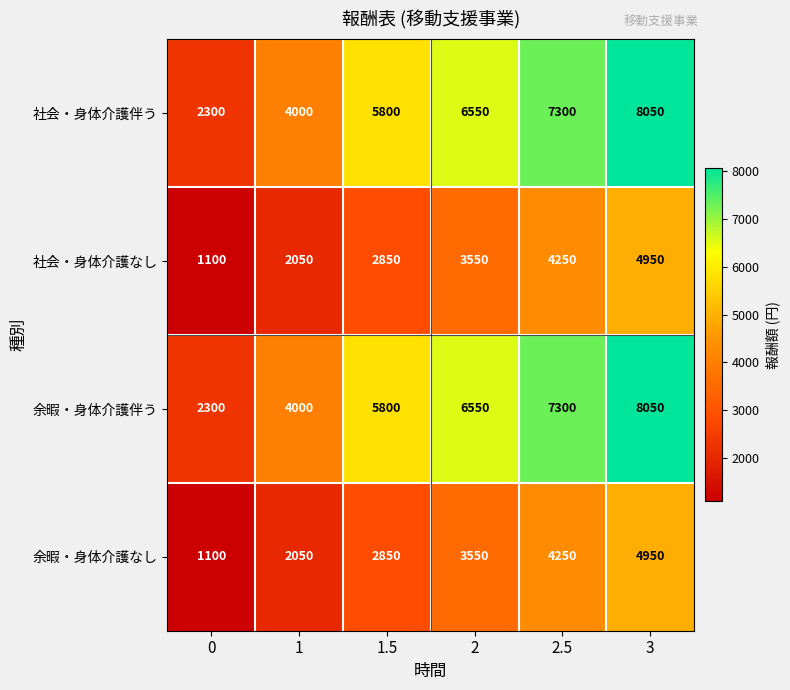

The 社会・身体介護なし series shows 1789 at 0. True or false?

False